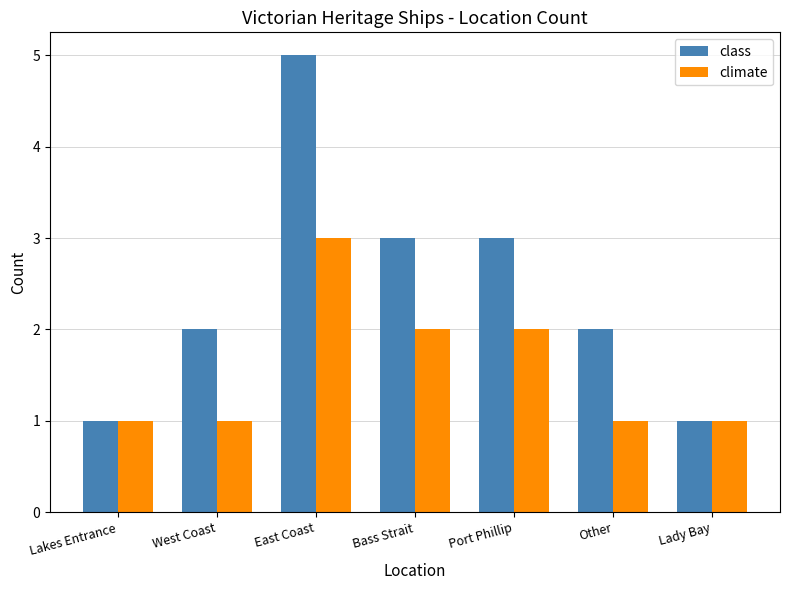

Reading left to right, transcribe all the data shown in this chart.

class: 1	2	5	3	3	2	1
climate: 1	1	3	2	2	1	1